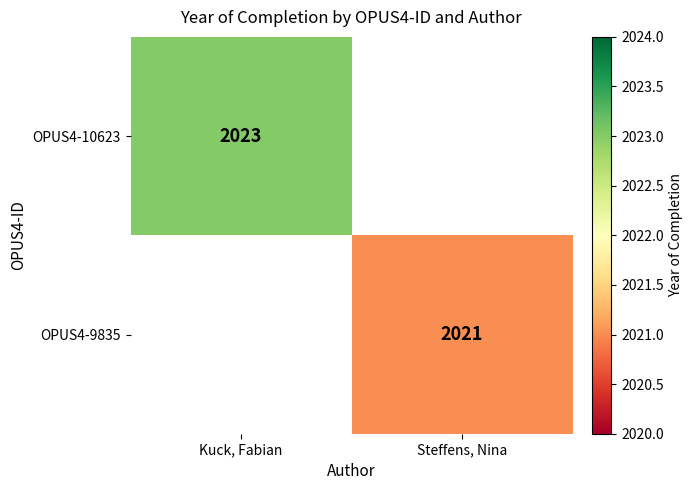

Is it true that OPUS4-9835 equals 598.9 at Steffens, Nina?

False